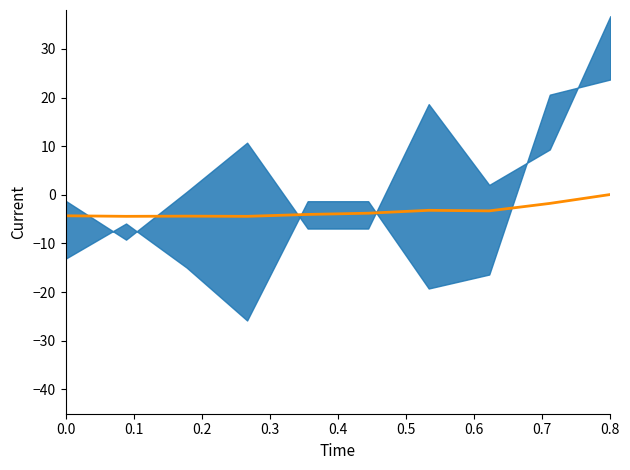

List the labels in order of value, smallest first.

0.1, 0.3, 0.2, 0.0, 0.4, 0.5, 0.7, 0.6, 0.8, 9